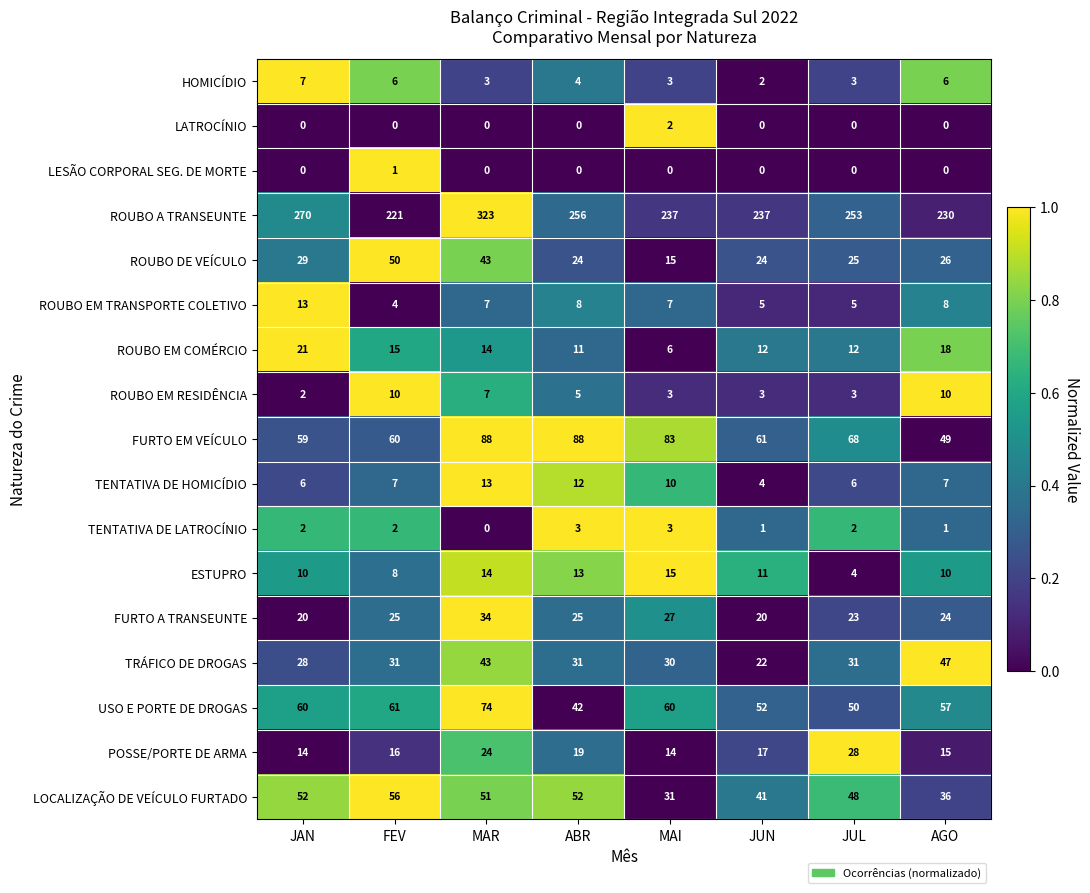

What is the difference between the second highest and second lowest values in the ROUBO EM RESIDÊNCIA series?

7